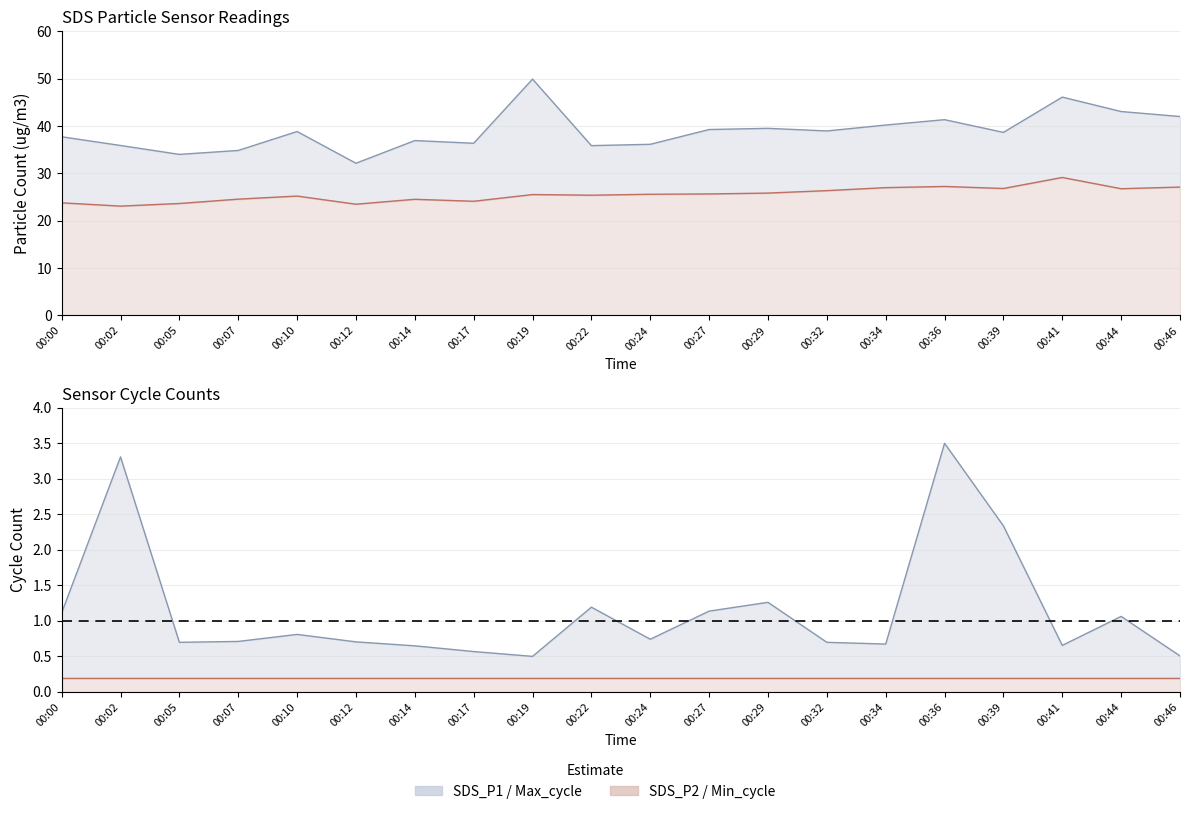

Is it true that SDS_P2 equals 17.6 at 00:24?

False